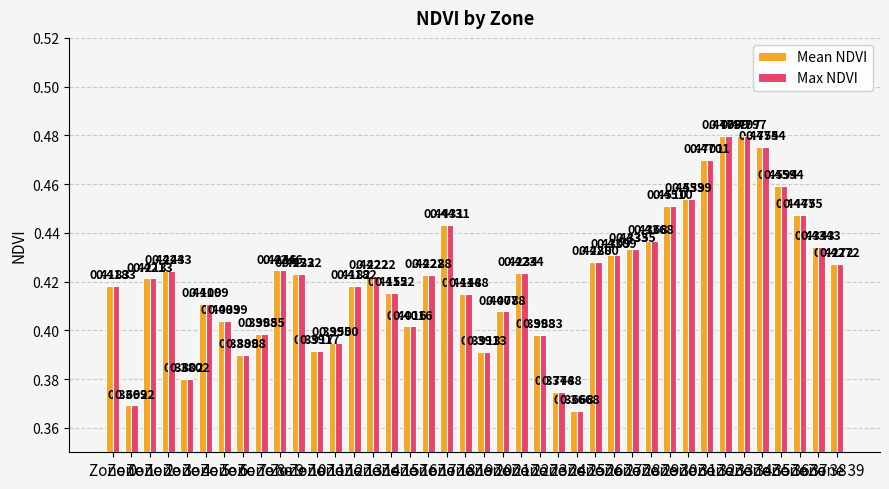

Is it true that Max NDVI equals 0.2 at Zone 26?

False